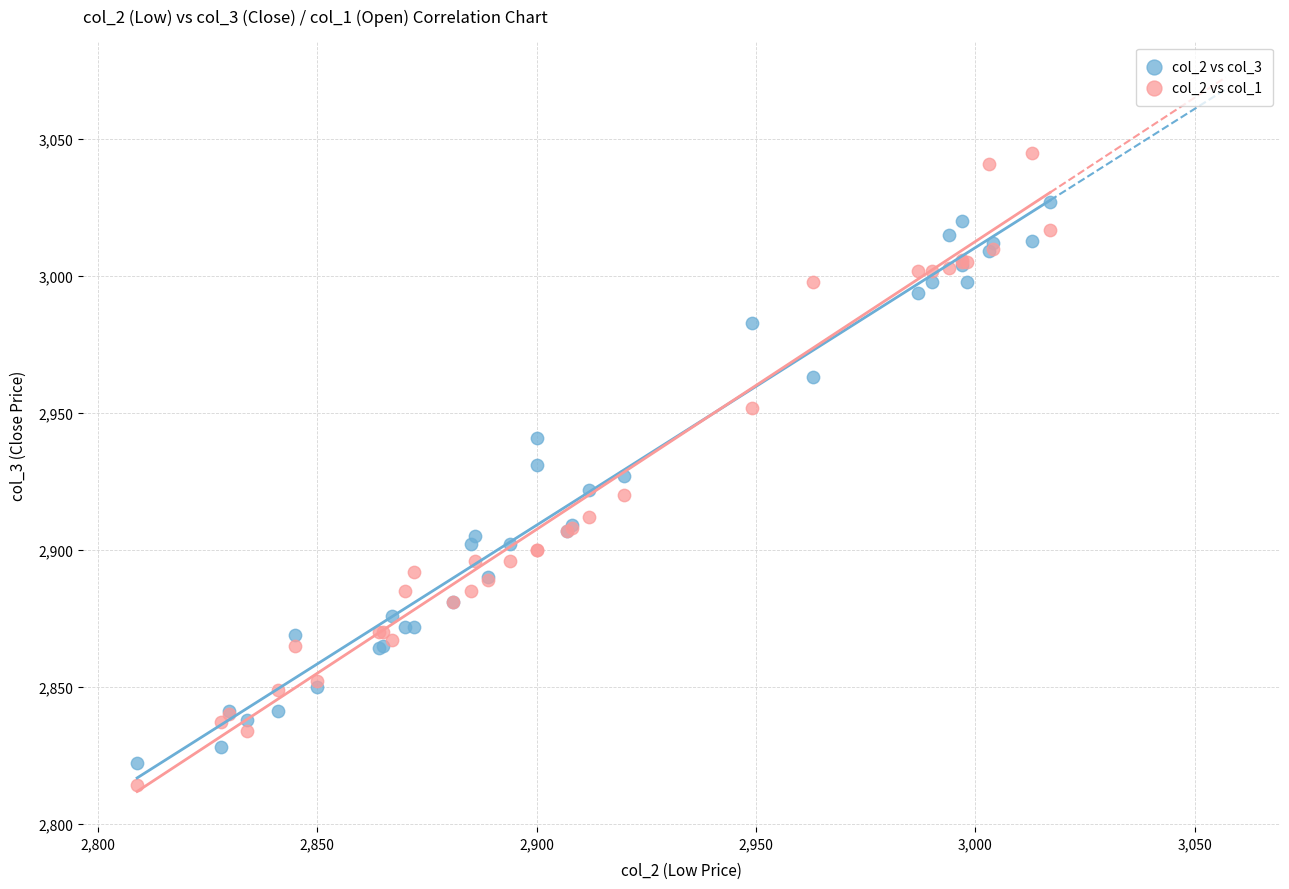

Which series has the largest Y range (max minus min)?

col_2 vs col_1